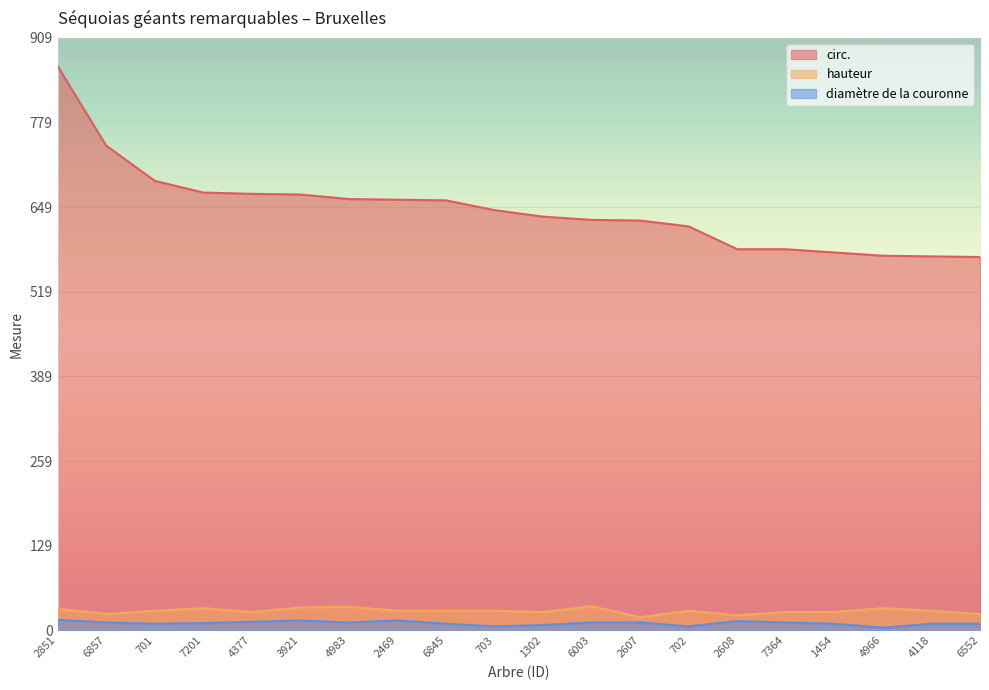

What is the sum of all circ. values?

12925